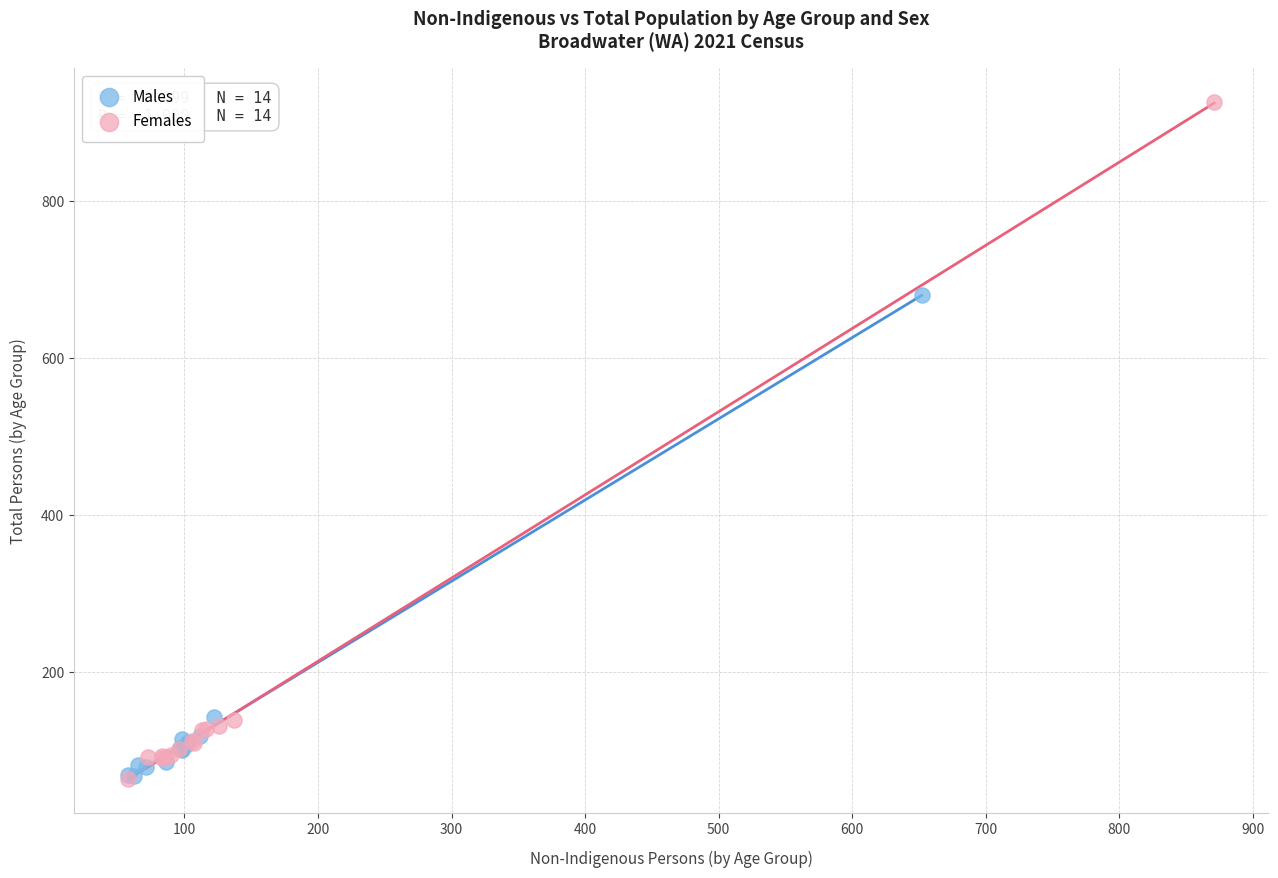

Which series has the widest spread of Y values?

Females